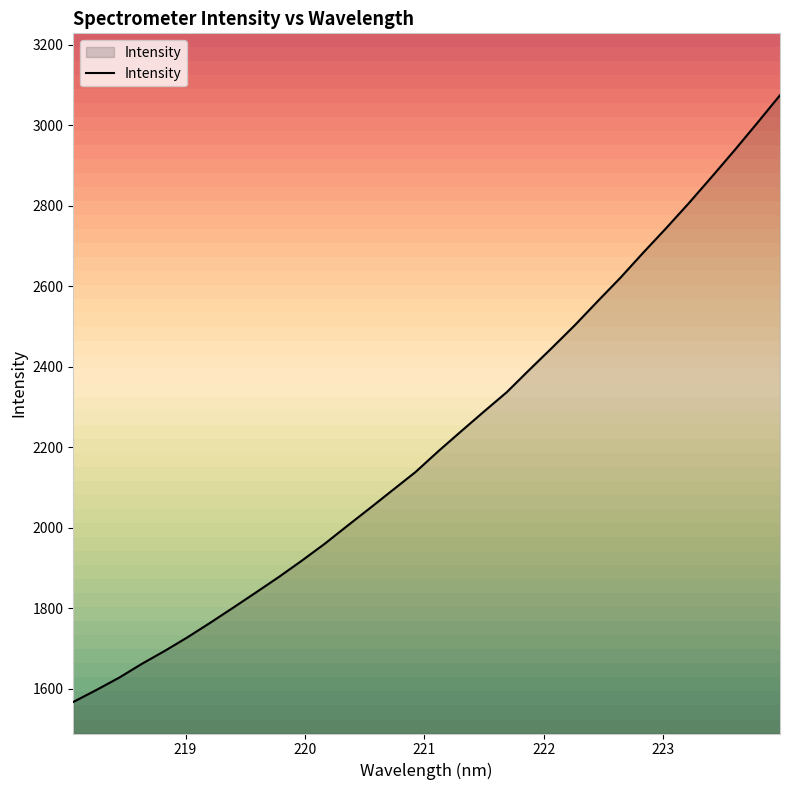

What is the difference between the maximum and minimum values?

1507.2